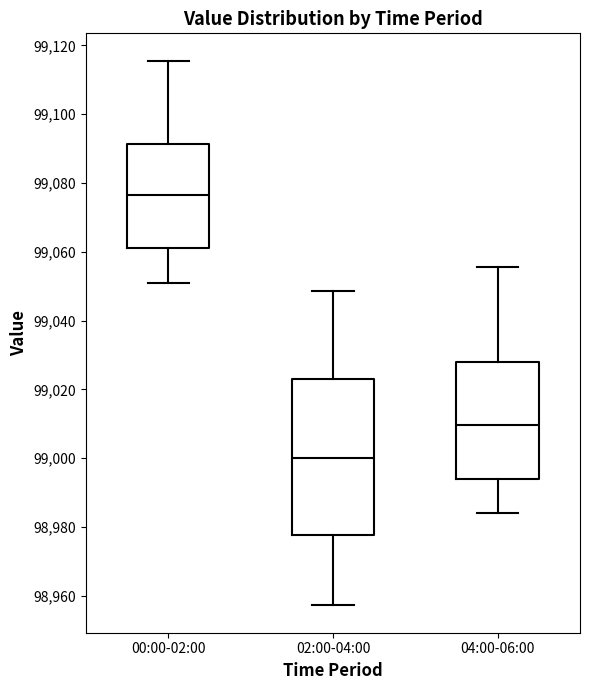

Reading left to right, read every box against the y-axis: the position of its median line, the range the box covers, and the ends of its whiskers. The values are not printed on the chart, so give them approximately, as read against the axis.

00:00-02:00: median 99076, box 99062 to 99092, whiskers 99050 to 99116
02:00-04:00: median 99000, box 98978 to 99024, whiskers 98958 to 99048
04:00-06:00: median 99010, box 98994 to 99028, whiskers 98984 to 99056